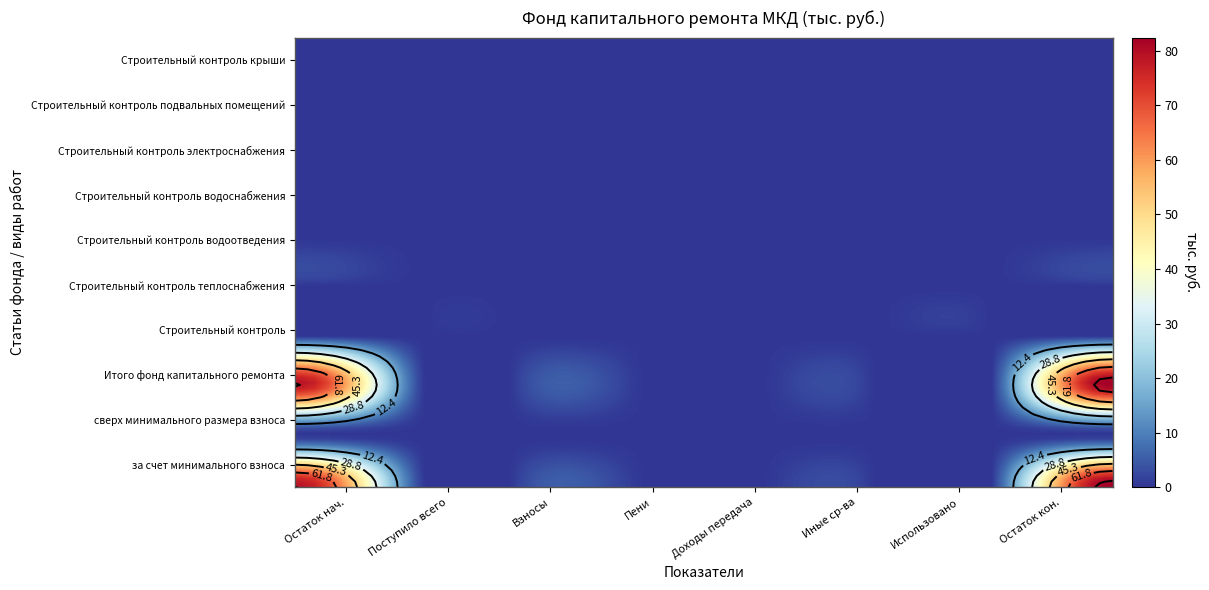

What is the difference between the highest and lowest values at 7?

82.4